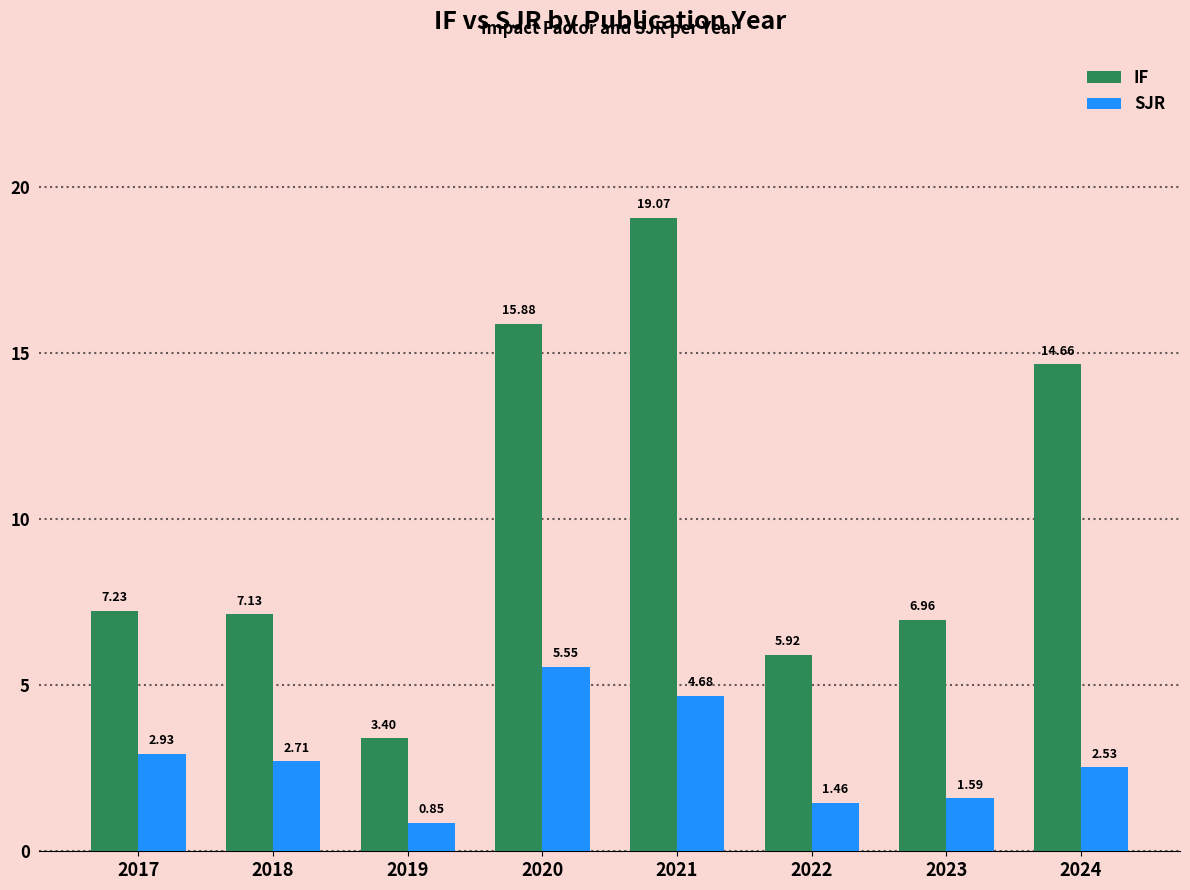

What is the difference between the maximum and minimum values in the SJR series?

4.7